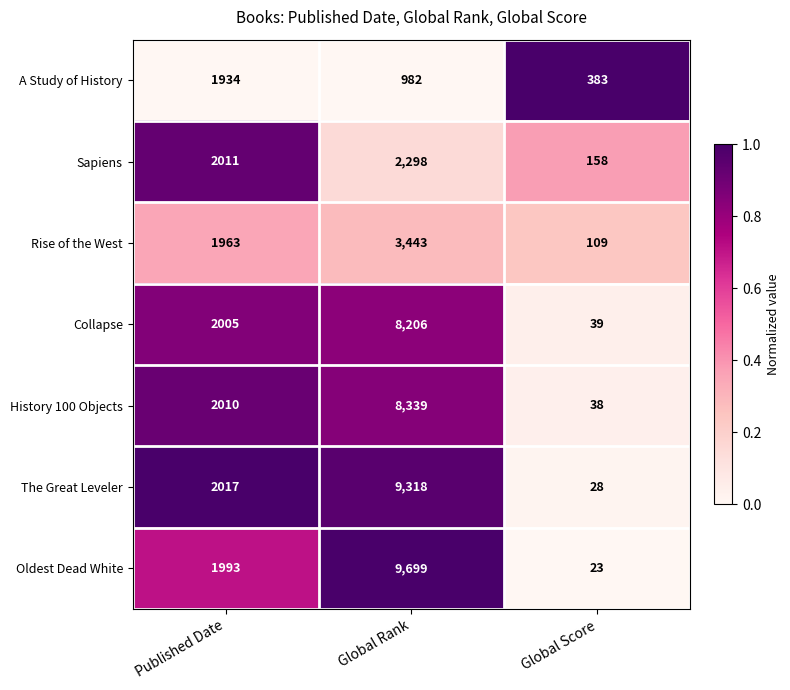

How many data points does each series have?

3